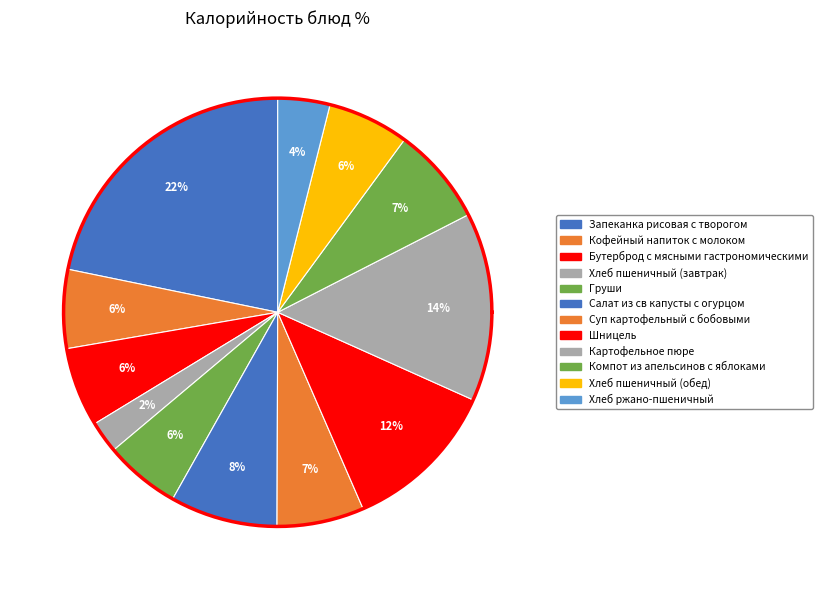

To the nearest percent, what percentage of the pie is Салат из св капусты с огурцом?

8%